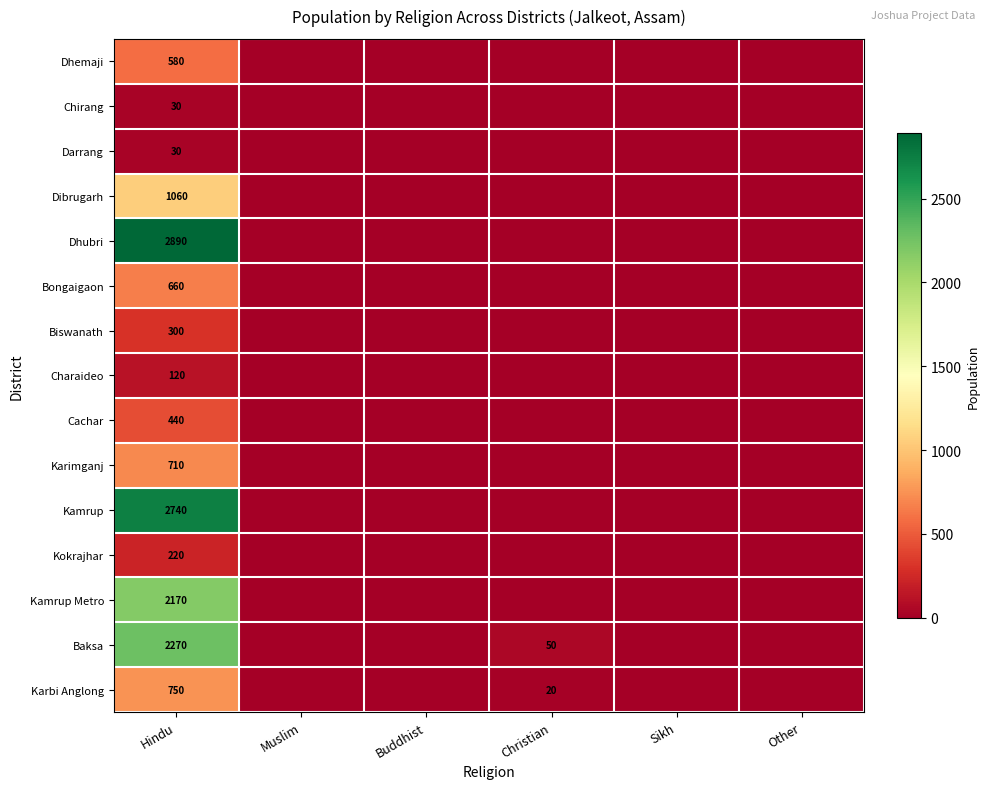

The Dibrugarh series shows 1060 at Hindu. True or false?

True